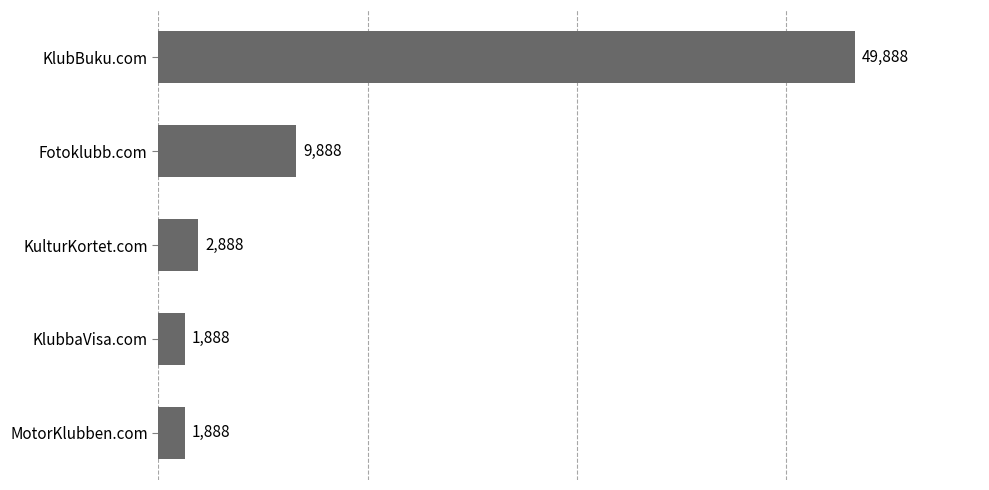

At which label is the value closest to 25888?

Fotoklubb.com